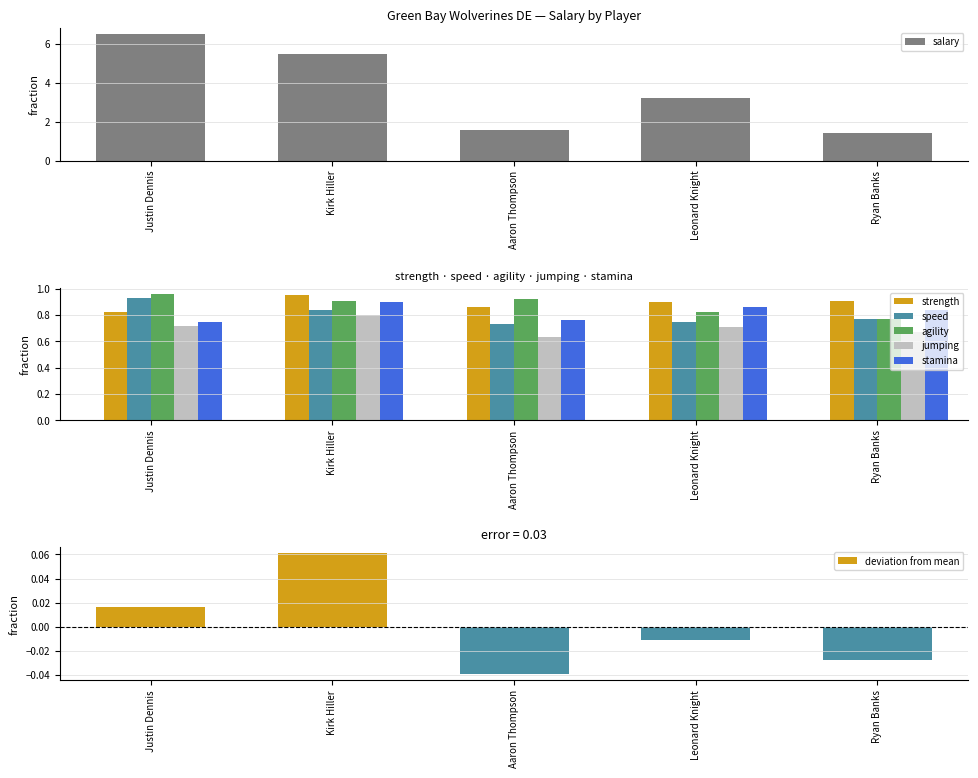

What position from the right is Aaron Thompson?

3